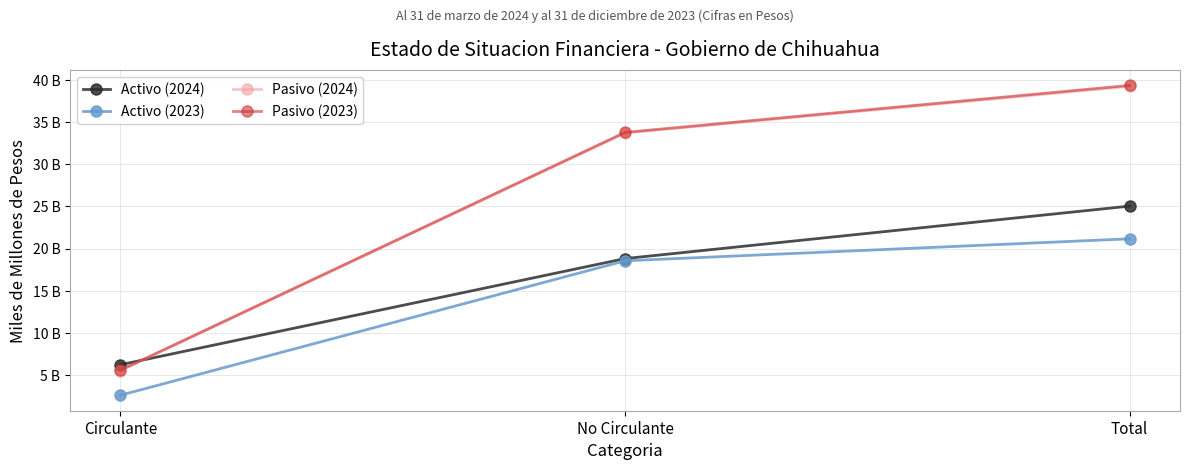

What are all the series names shown in the legend?

Activo (2024), Activo (2023), Pasivo (2024), Pasivo (2023)